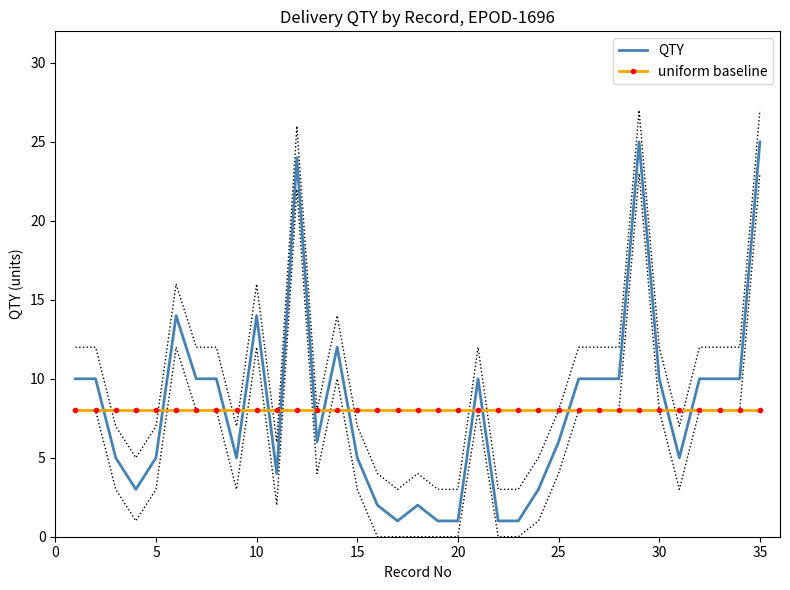

What is the highest value of the uniform baseline series?

8